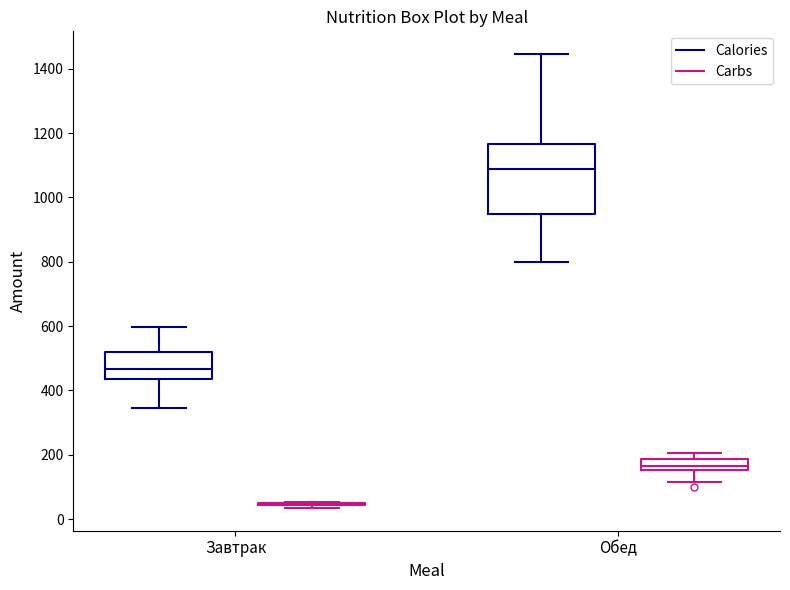

Which box is the tallest, from its lower edge to its upper edge?

Обед (Calories)